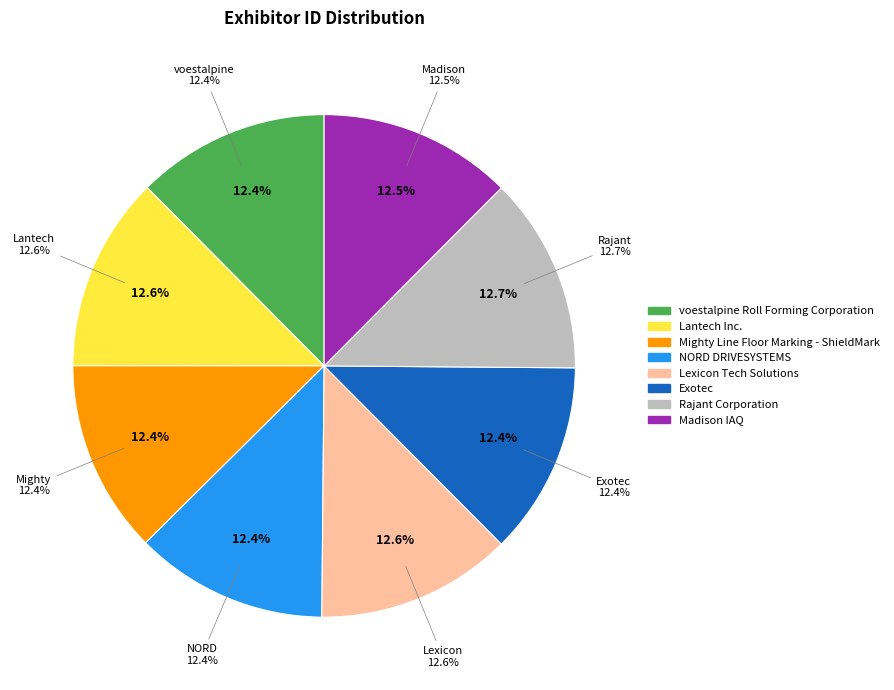

To the nearest percent, what portion does Madison IAQ represent?

12%